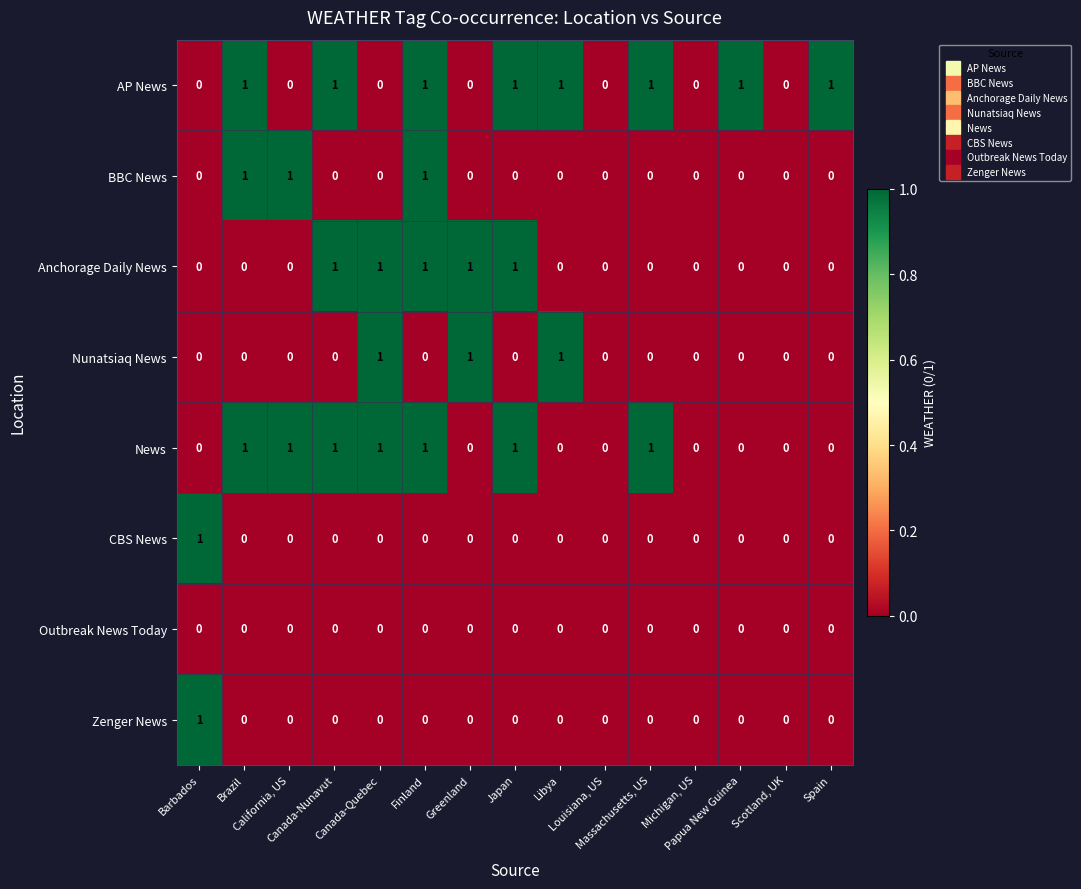

Which series has the largest total across all categories?

AP News